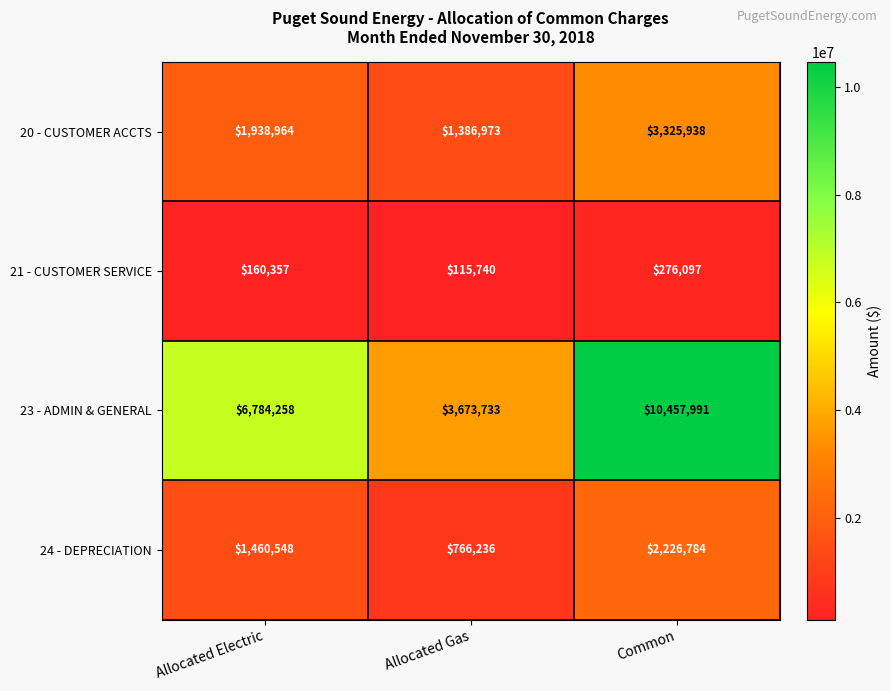

Which series has the largest range (max minus min)?

23 - ADMIN & GENERAL